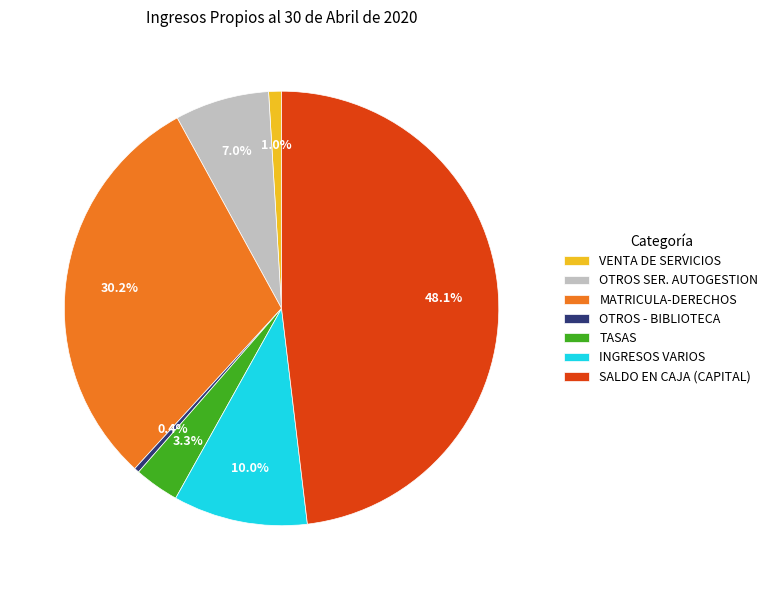

What portion of the pie excludes MATRICULA-DERECHOS?

69.8%